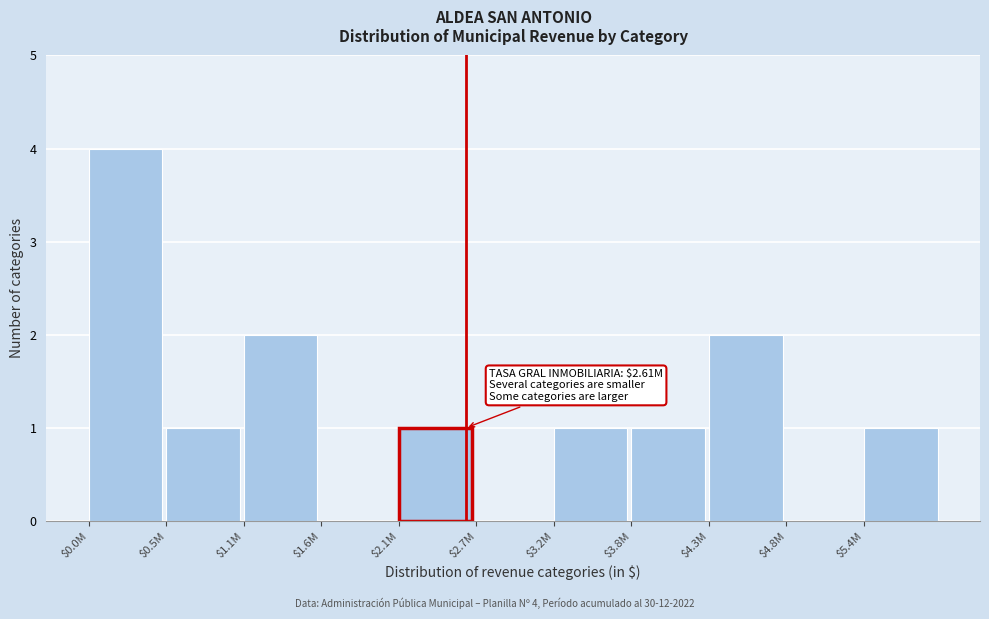

The chart shows a value of 0 at $4.8M. True or false?

True